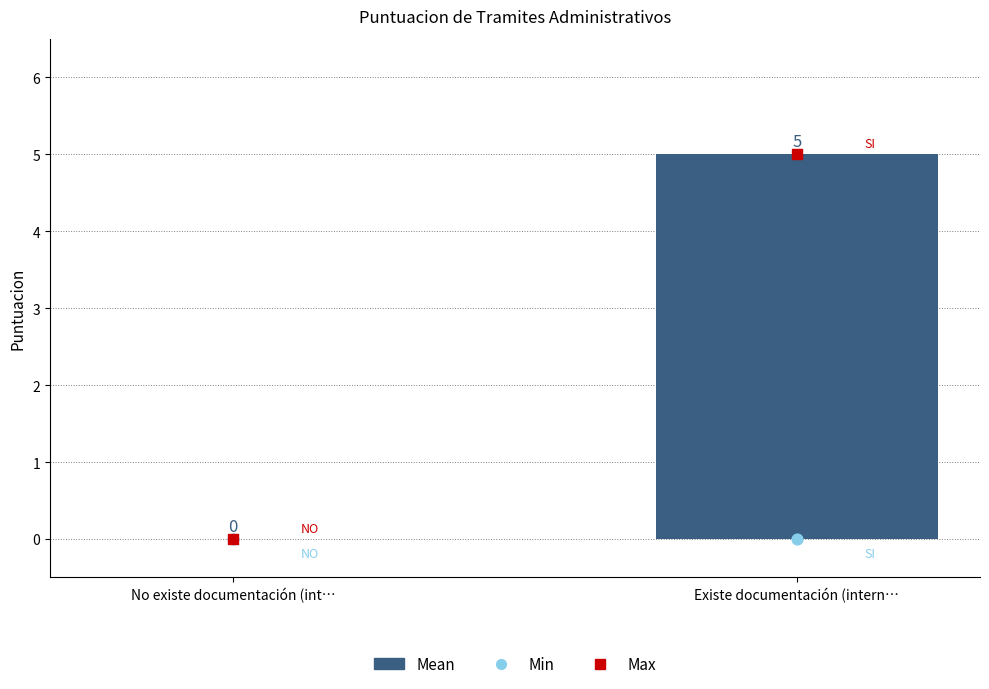

At how many categories does at least one series exceed 3?

1